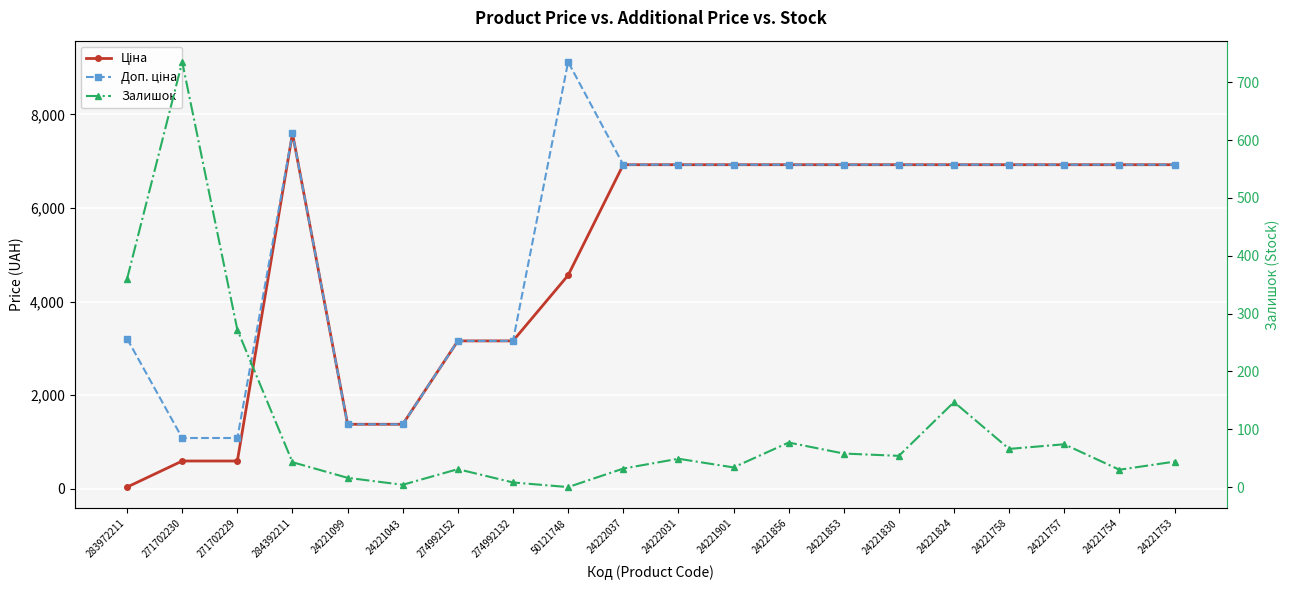

What is the total value across all series at 24221753?

13895.3